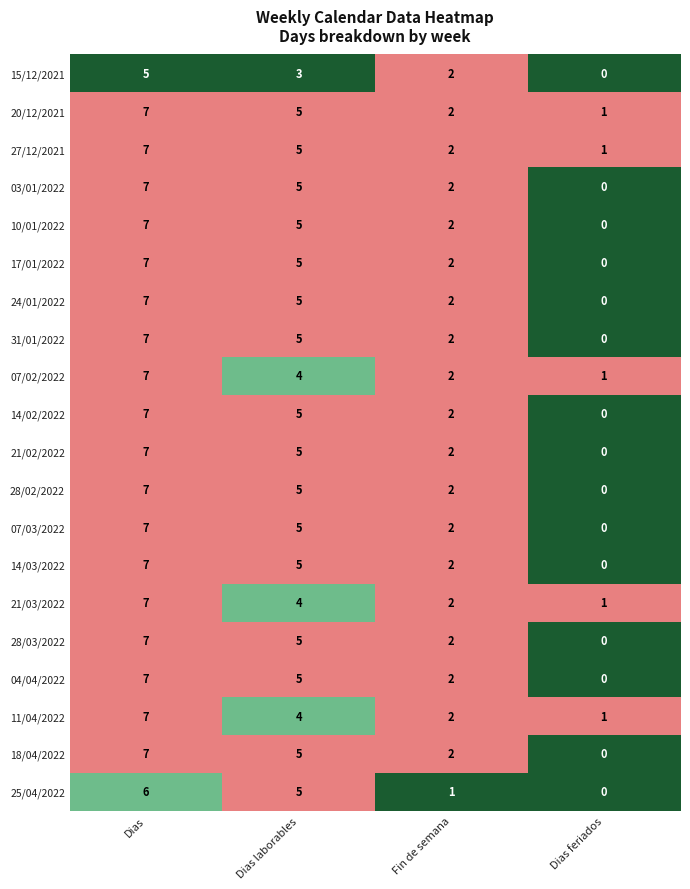

List the labels in order of 14/02/2022 value, largest first.

Dias, Dias laborables, Fin de semana, Dias feriados